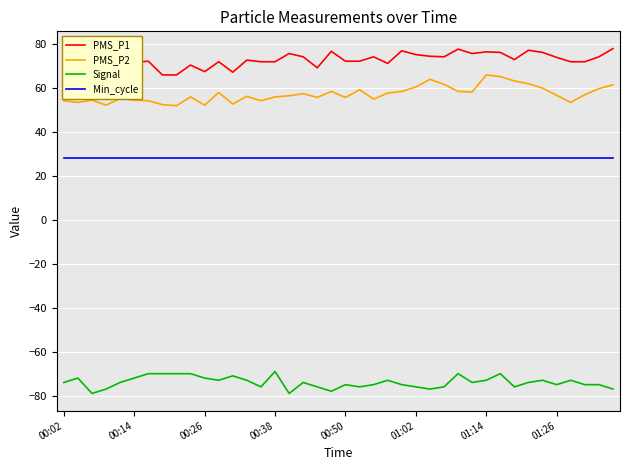

True or false: PMS_P1 and Signal cross at least once.

False